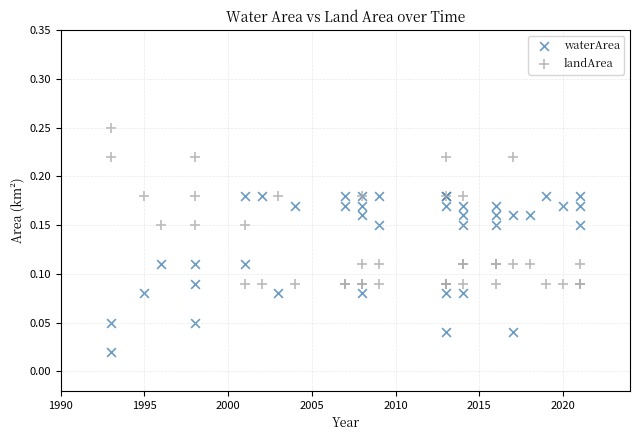

Which series contains the highest Y value?

landArea